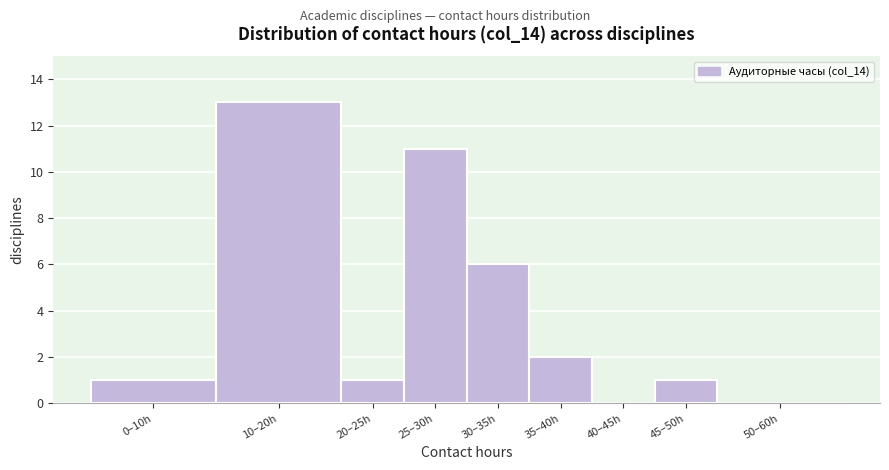

Reading left to right, extract all data points from this chart.

0–10h=1	10–20h=13	20–25h=1	25–30h=11	30–35h=6	35–40h=2	40–45h=0	45–50h=1	50–60h=0